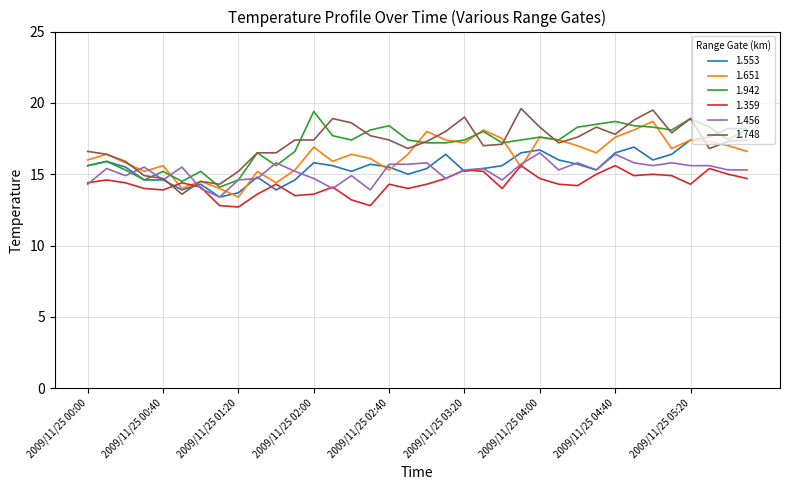

What is the highest value of the 1.651 series?

18.7